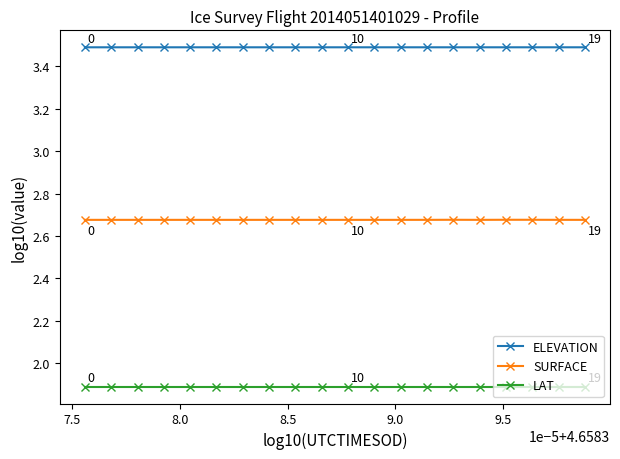

Rank the series by their maximum value, from highest to lowest.

ELEVATION, SURFACE, LAT